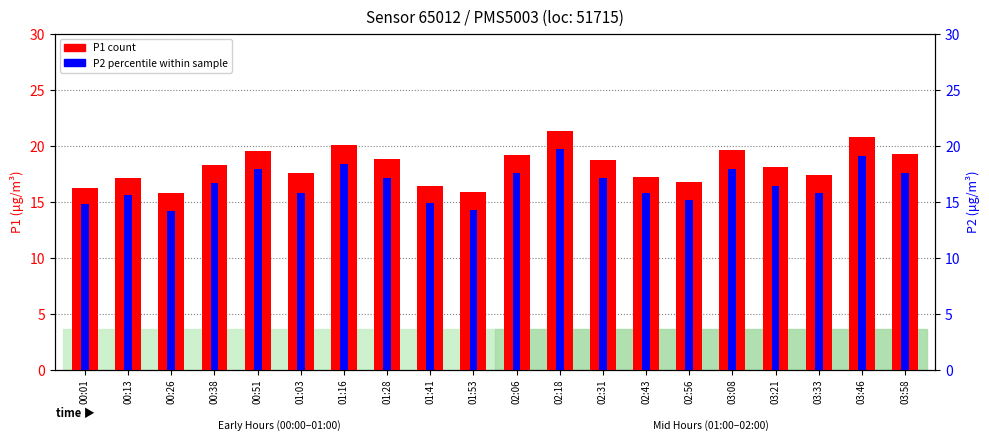

What is the sum of the P2 values at 01:41 and 03:21?

31.3